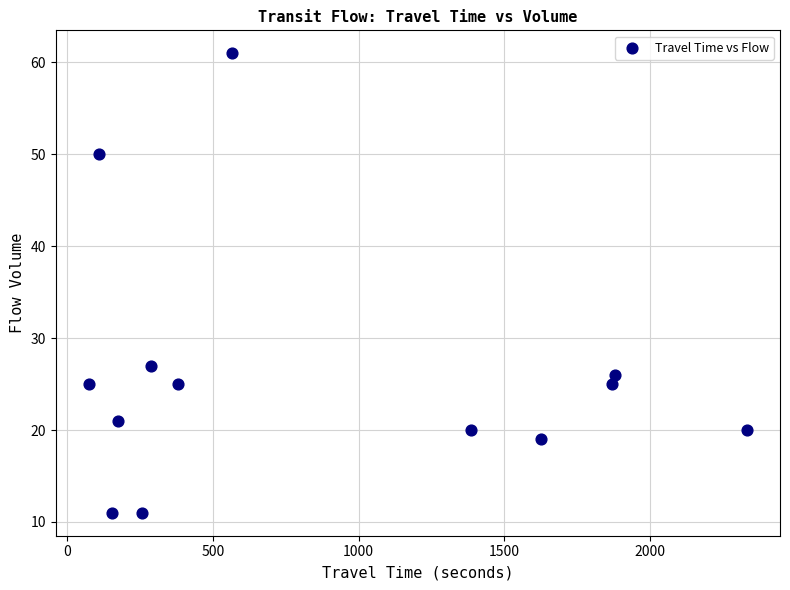

What is the range of Y values (max minus min)?

50